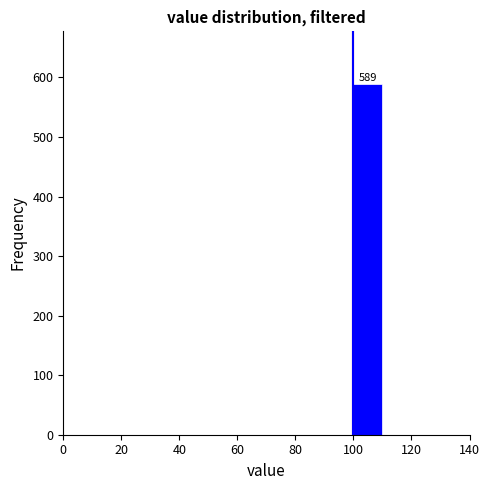

Over which range of the x-axis is the bar tallest?

100 to 110